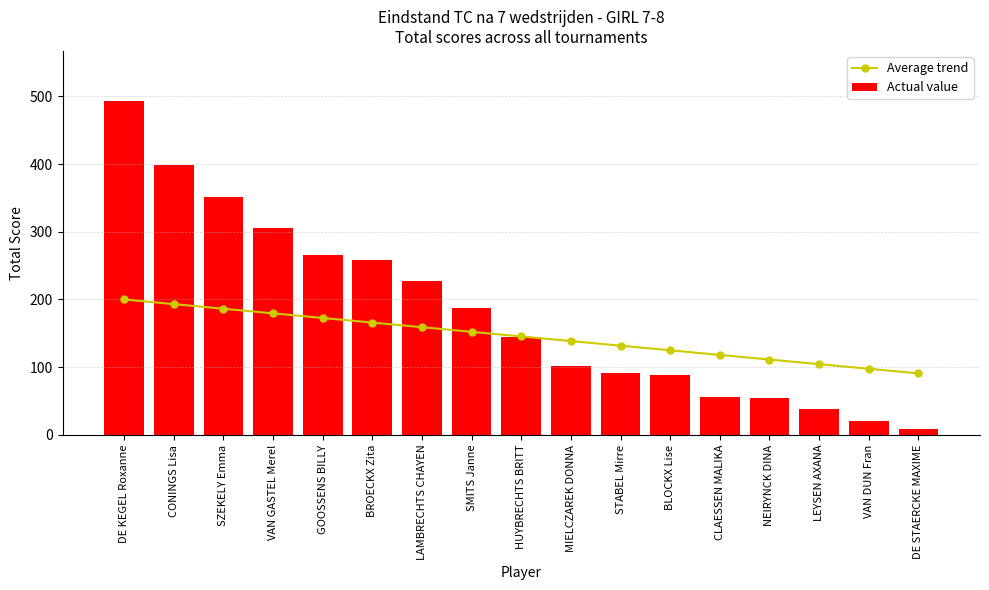

Is the value of Average trend at SZEKELY Emma greater than the value of Actual value at DE KEGEL Roxanne?

No